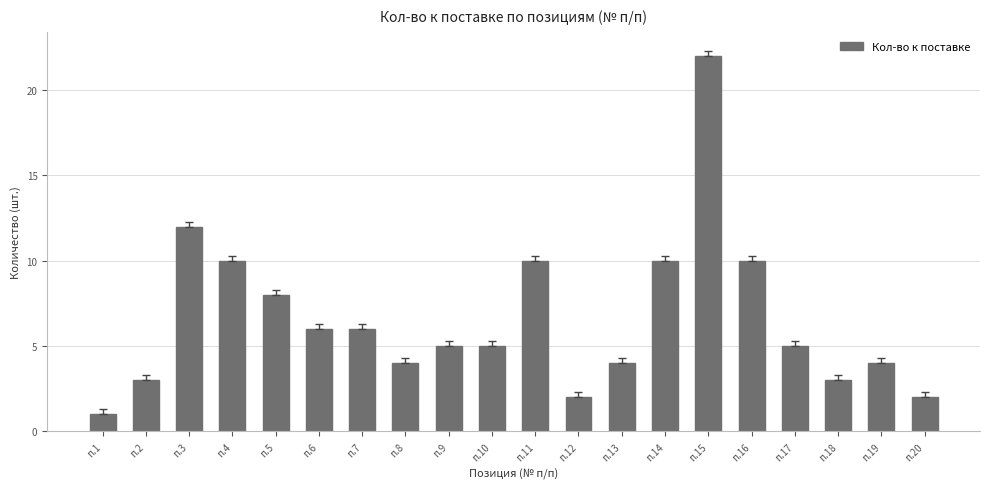

Which category has the lowest value across all series?

п.1